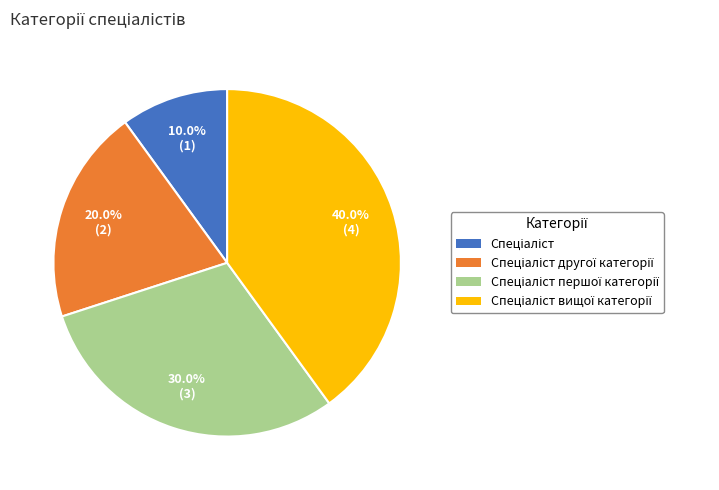

Is there a majority slice in this chart?

No